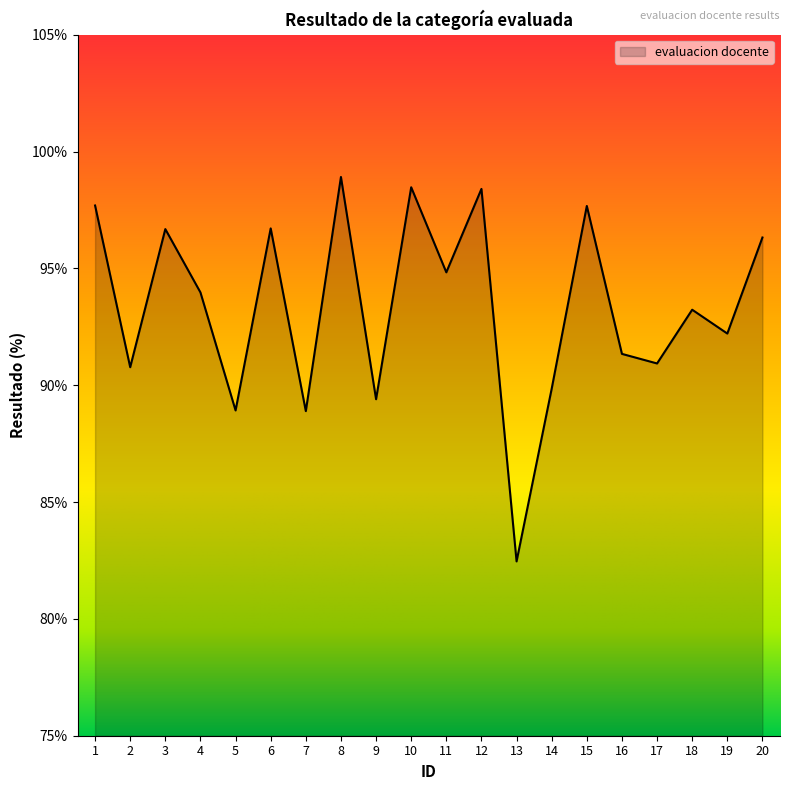

Which label corresponds to the smallest value in the chart?

13